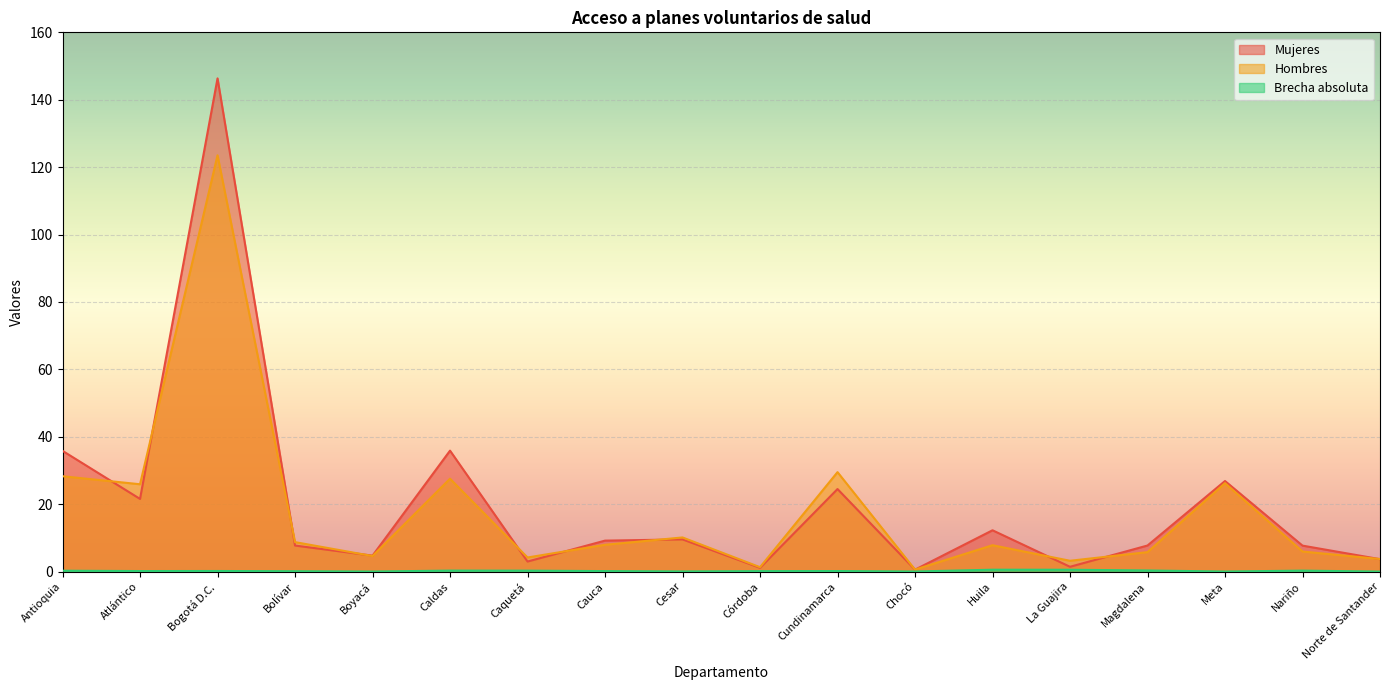

Reading left to right, transcribe all the data shown in this chart.

Mujeres: Antioquia=35.8	Atlántico=21.6	Bogotá D.C.=146.3	Bolívar=7.7	Boyacá=4.7	Caldas=35.9	Caquetá=3.0	Cauca=9.2	Cesar=9.6	Córdoba=1.1	Cundinamarca=24.5	Chocó=0.6	Huila=12.3	La Guajira=1.4	Magdalena=7.7	Meta=26.9	Nariño=7.7	Norte de Santander=3.7
Hombres: Antioquia=28.3	Atlántico=25.9	Bogotá D.C.=123.5	Bolívar=8.8	Boyacá=4.6	Caldas=27.6	Caquetá=4.2	Cauca=8.0	Cesar=10.1	Córdoba=1.3	Cundinamarca=29.5	Chocó=0.6	Huila=7.8	La Guajira=3.2	Magdalena=5.8	Meta=26.2	Nariño=6.0	Norte de Santander=3.7
Brecha absoluta: Antioquia=0.3	Atlántico=0.2	Bogotá D.C.=0.2	Bolívar=0.1	Boyacá=0.0	Caldas=0.3	Caquetá=0.3	Cauca=0.2	Cesar=0.1	Córdoba=0.1	Cundinamarca=0.2	Chocó=0.0	Huila=0.6	La Guajira=0.6	Magdalena=0.3	Meta=0.0	Nariño=0.3	Norte de Santander=0.0